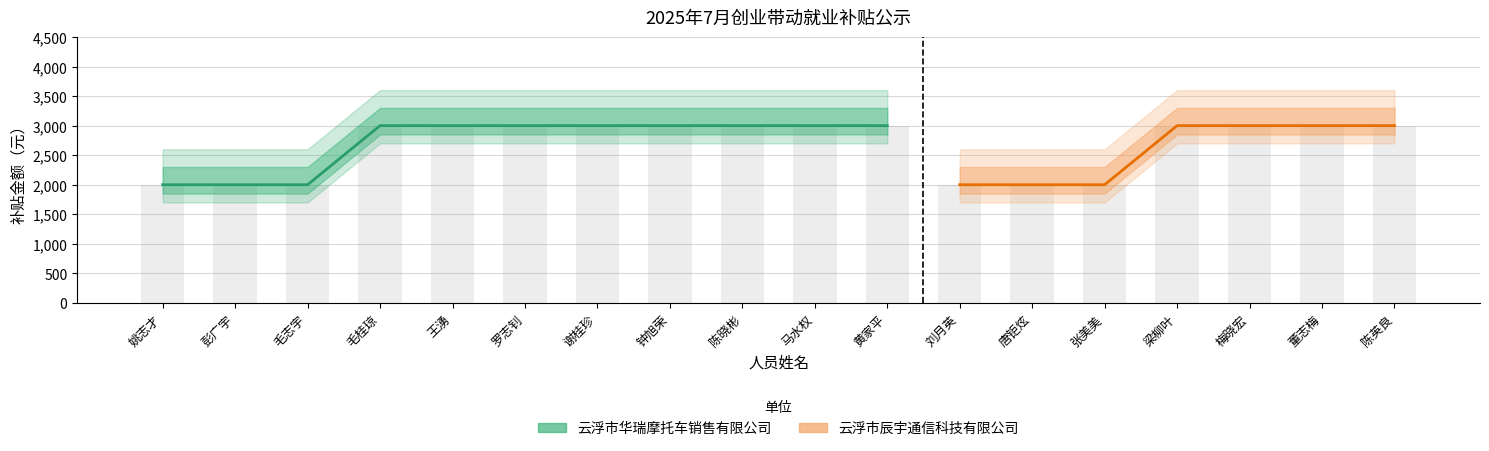

How many data points are less than 3000?

6